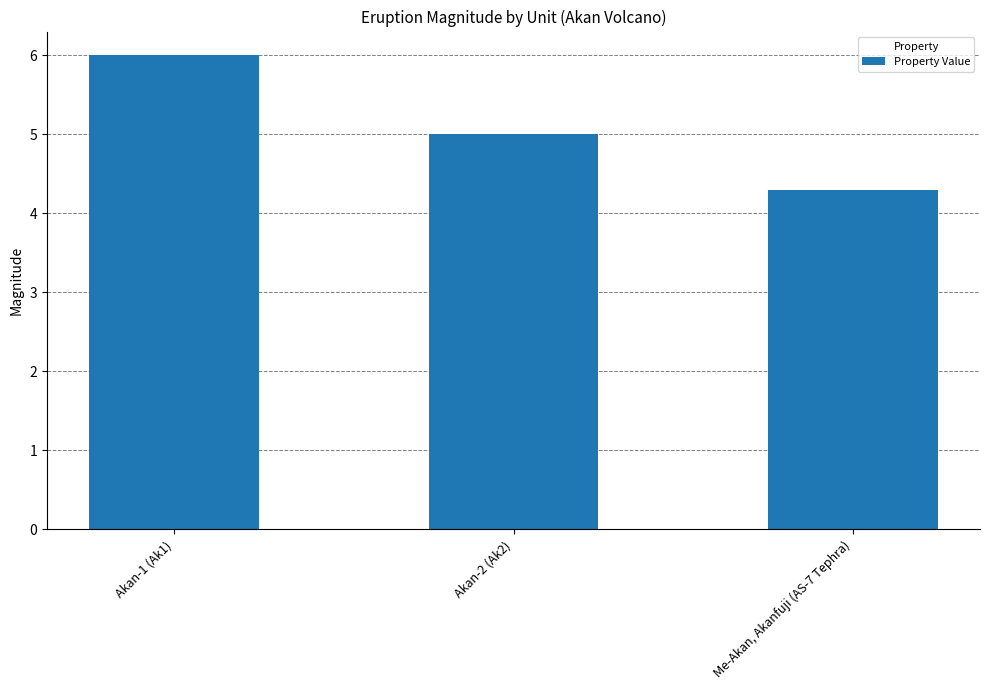

Where is the data nearest to the value 5?

Akan-2 (Ak2)